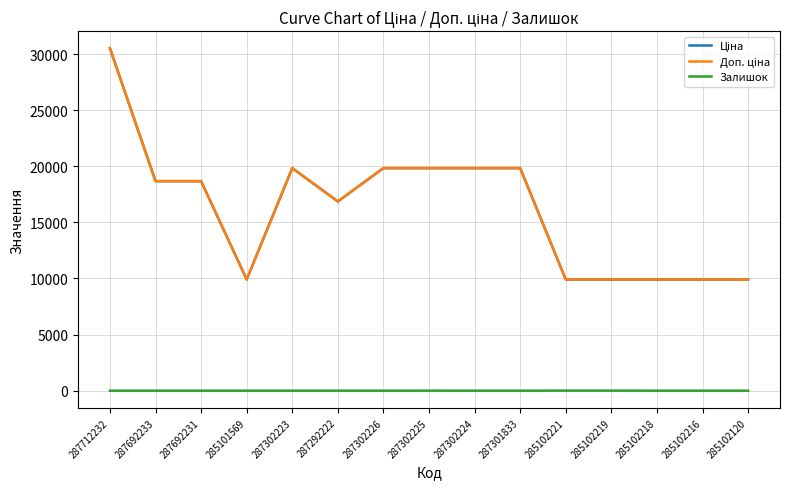

At which category does the chart reach its minimum across all series?

287712232